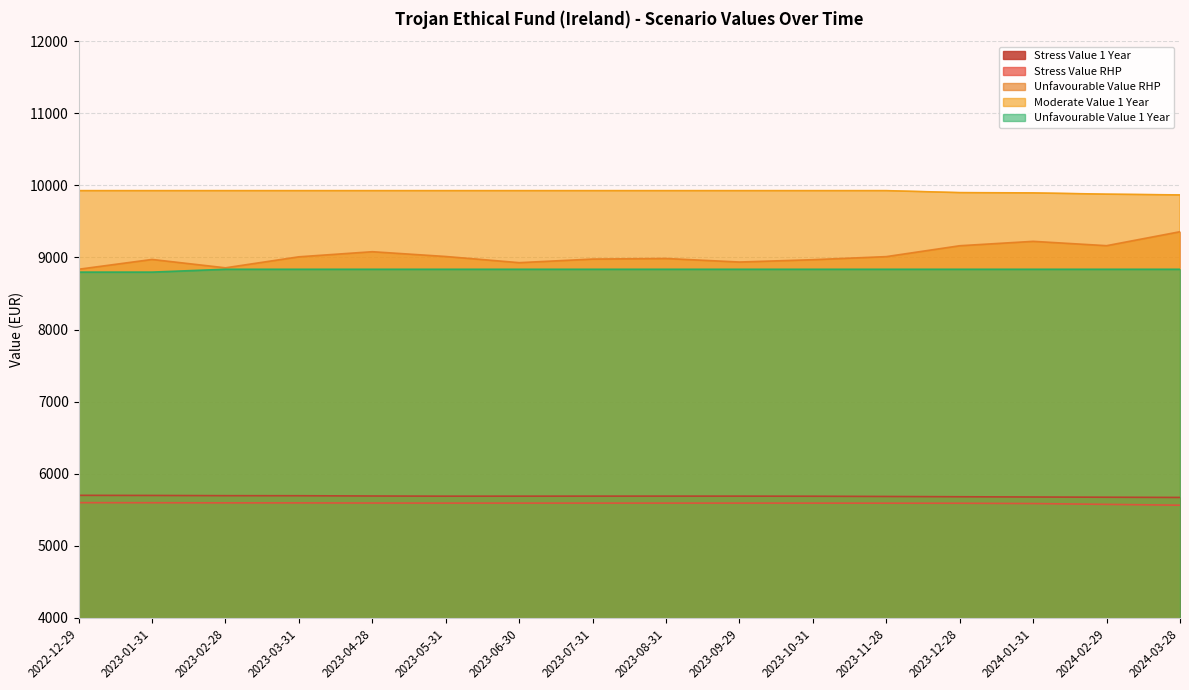

Where is Stress Value 1 Year nearest to the value 5685?

2023-11-28